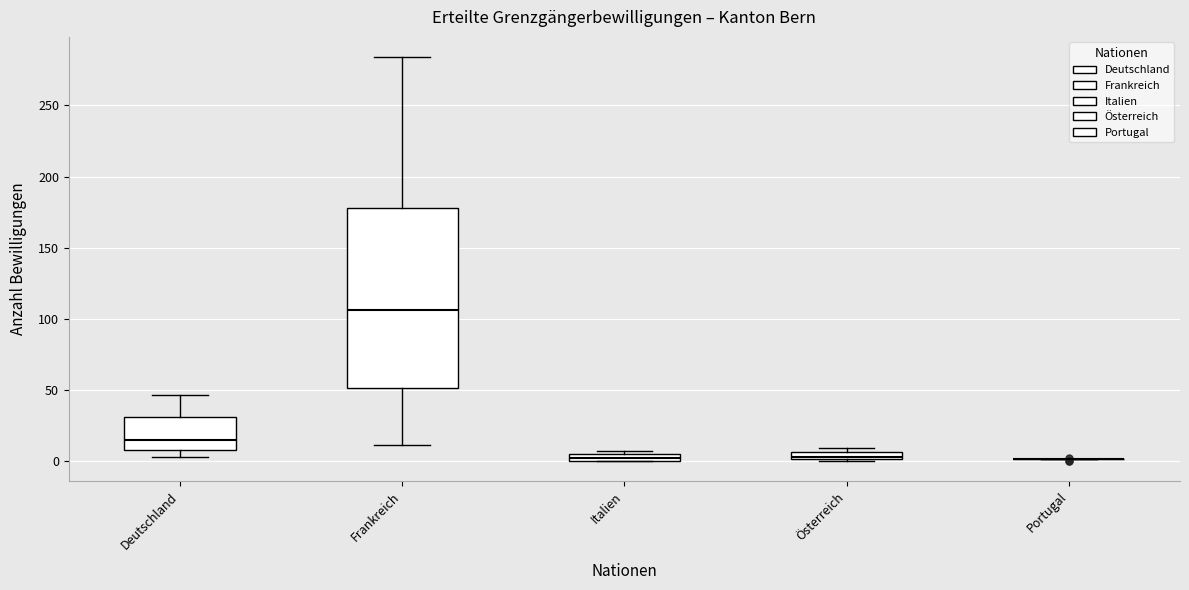

Where is the upper edge of the box for Österreich on the y-axis? The values are not printed on the chart, so give them approximately, as read against the axis.

5